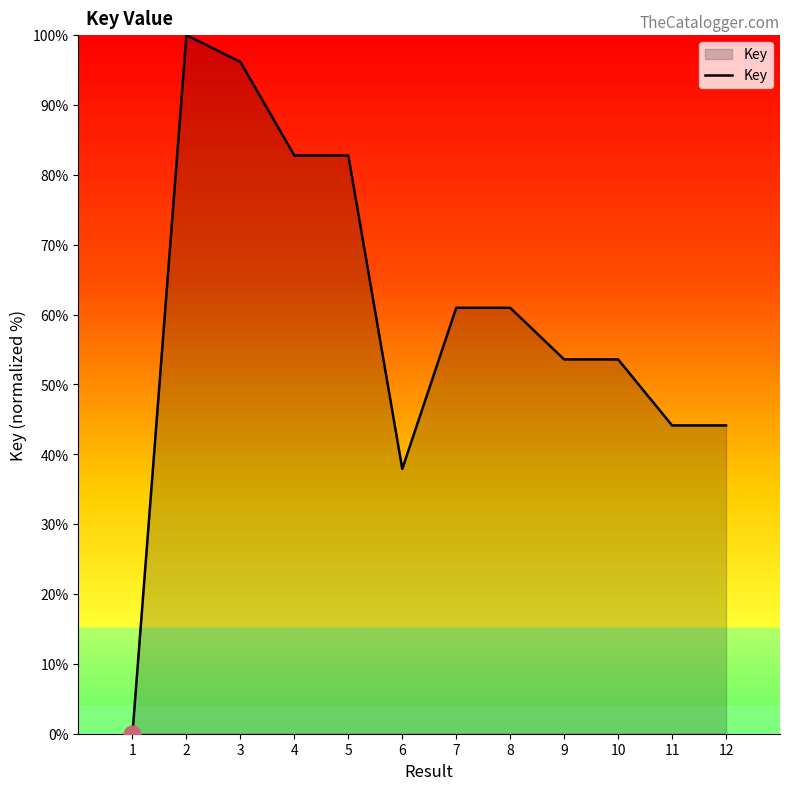

What is the maximum value shown in the chart?

100.0